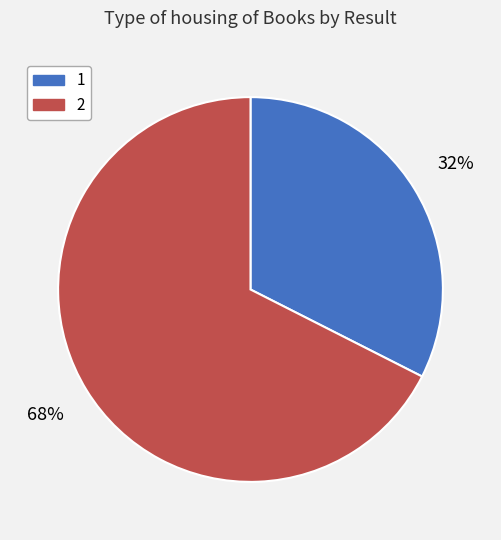

Is there a majority slice in this chart?

Yes